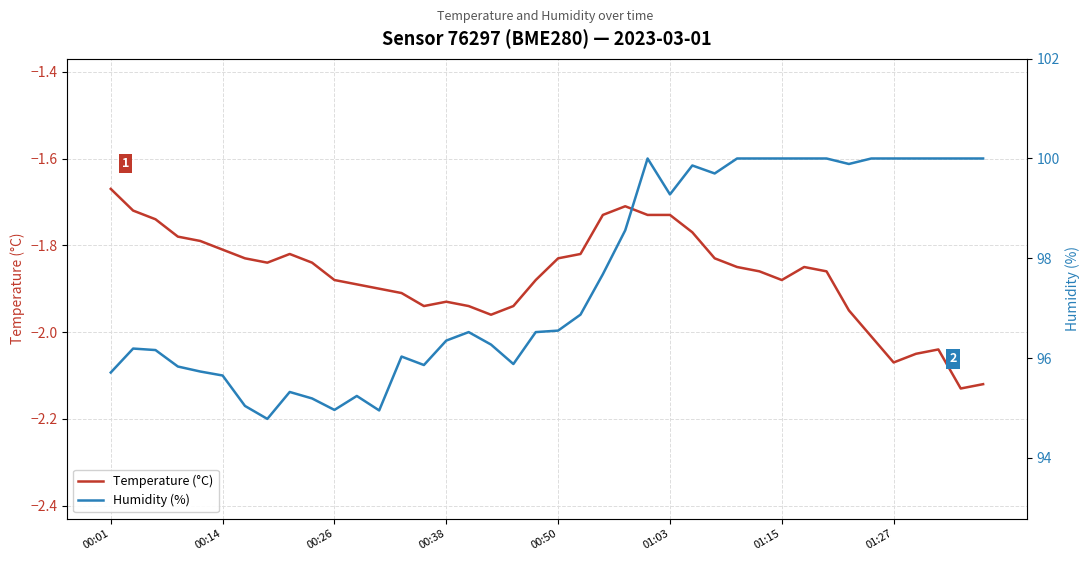

Where is Humidity (%) nearest to the value 97?

21